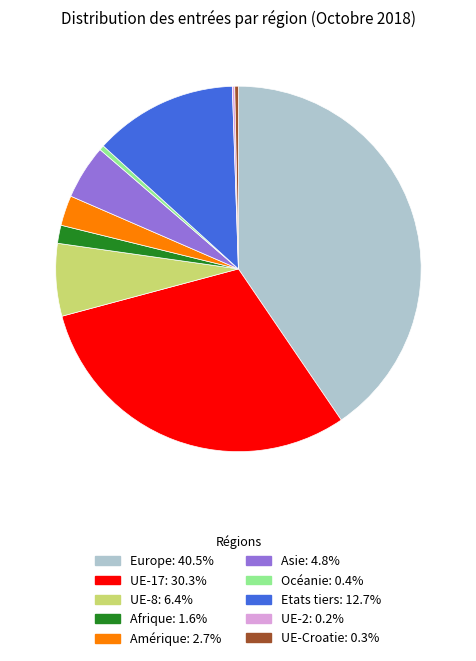

Which category has the biggest portion of the pie?

Europe